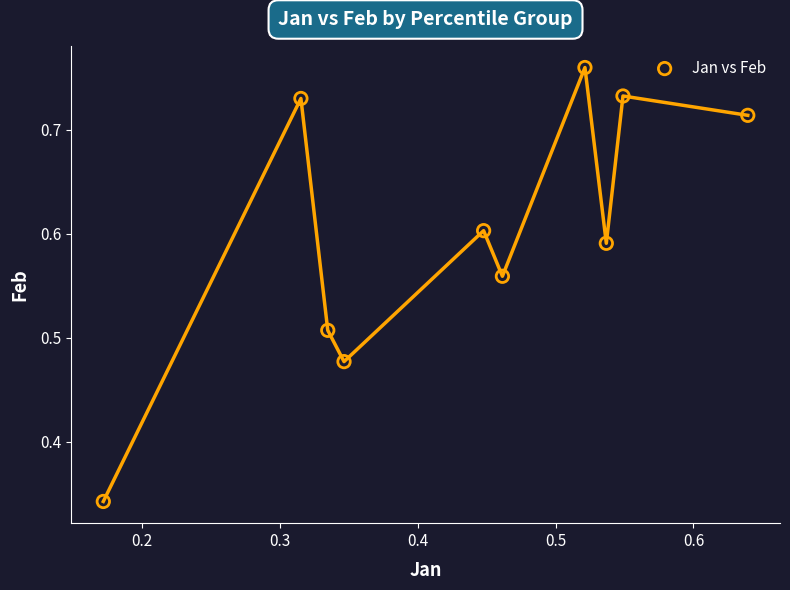

What is the range of Y values (max minus min)?

0.4